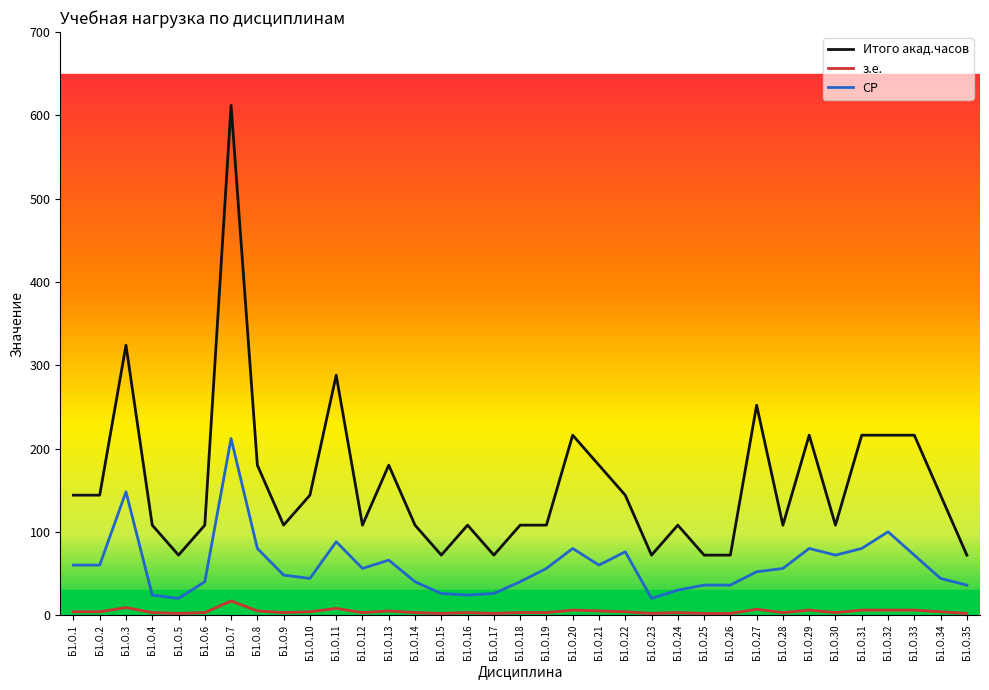

True or false: з.е. and Итого акад.часов intersect in this chart.

False